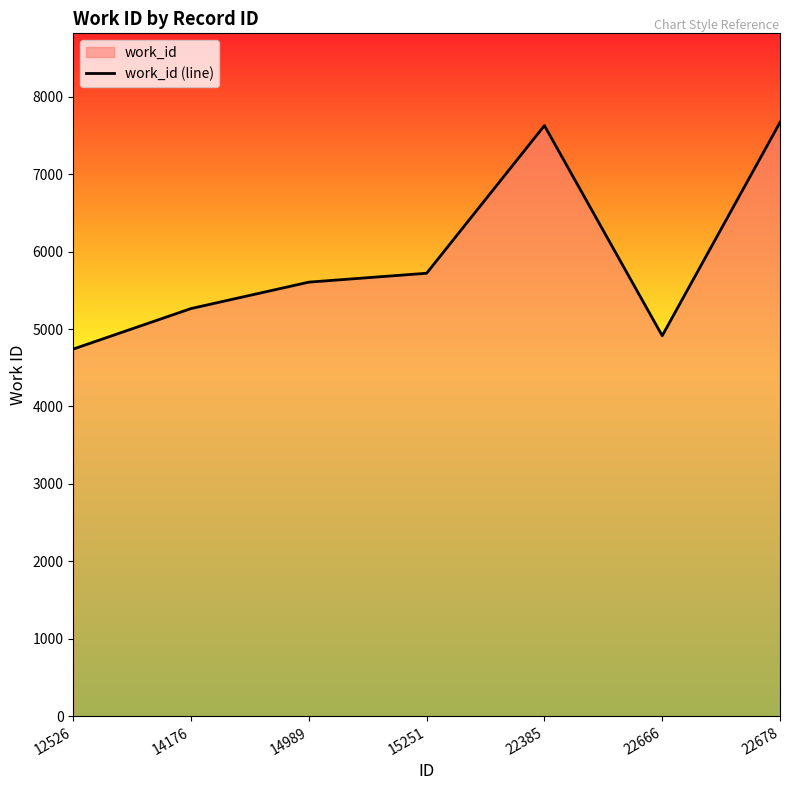

What is the greatest value displayed?

7669